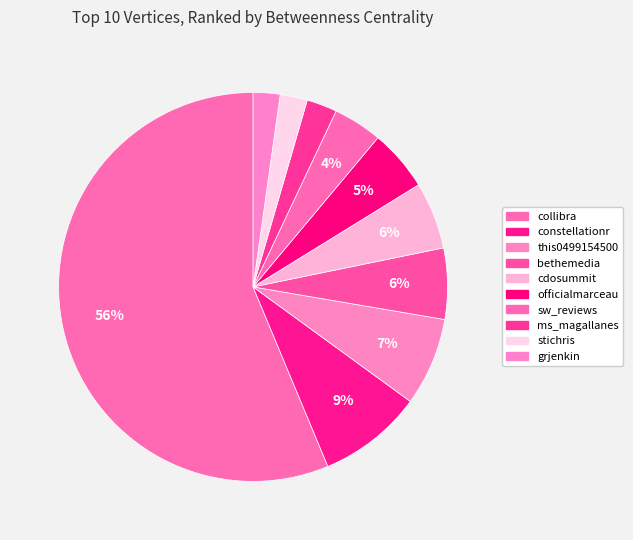

What percentage is the cdosummit slice, to the nearest percent?

6%